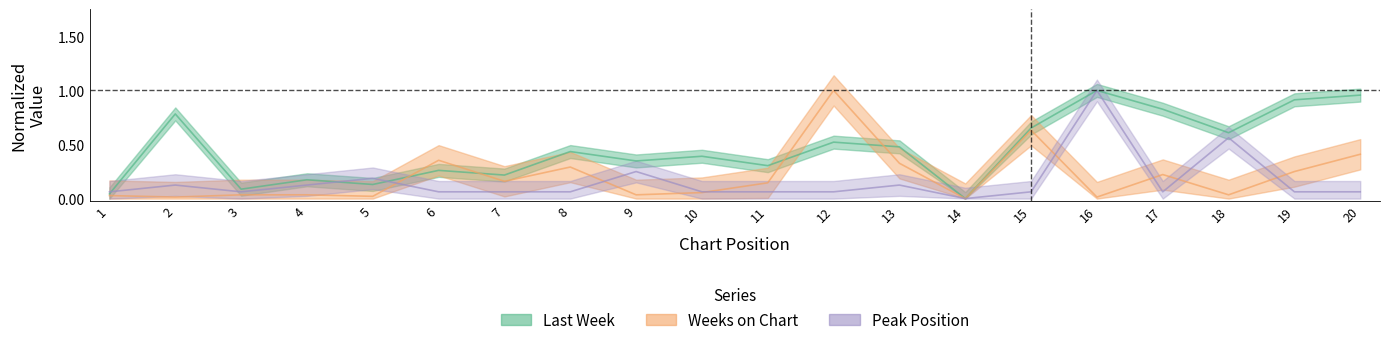

How many times do Last Week and Peak Position cross each other?

3